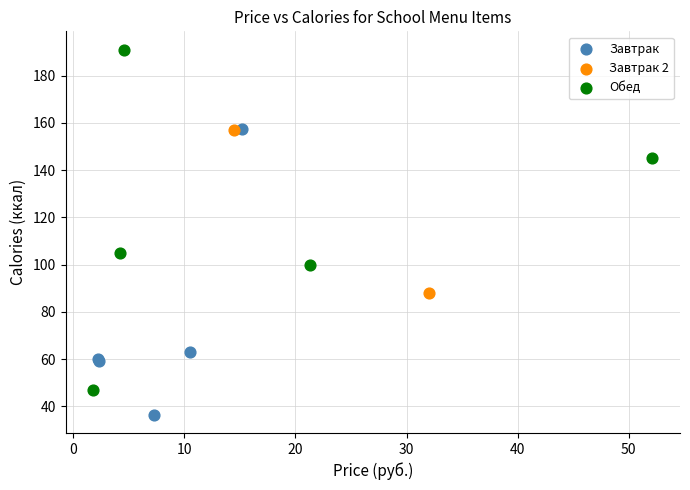

What are all the series names shown in the legend?

Завтрак, Завтрак 2, Обед